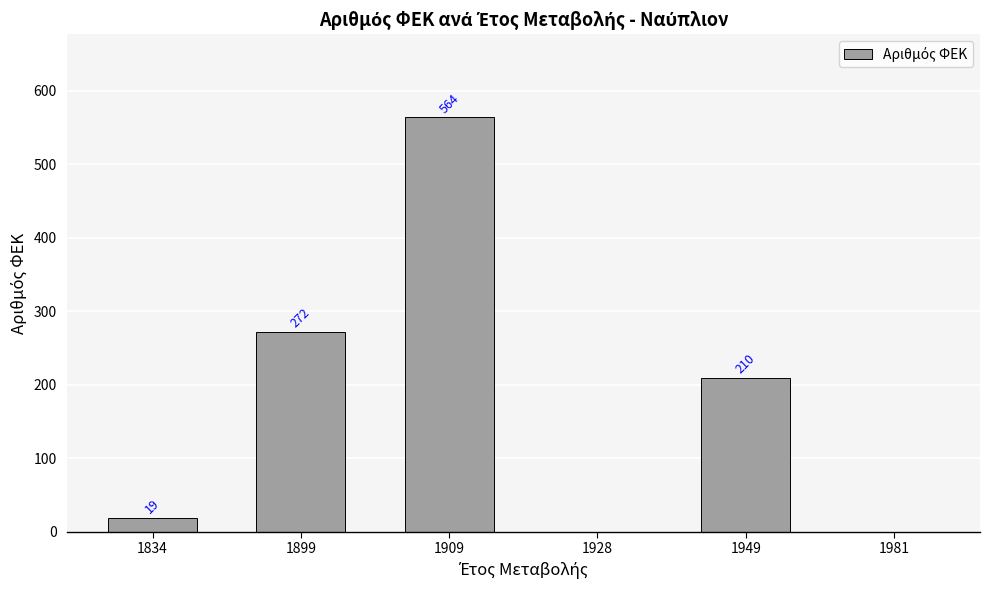

Reading left to right, list all the values displayed in this chart.

1834=19	1899=272	1909=564	1928=0	1949=210	1981=0